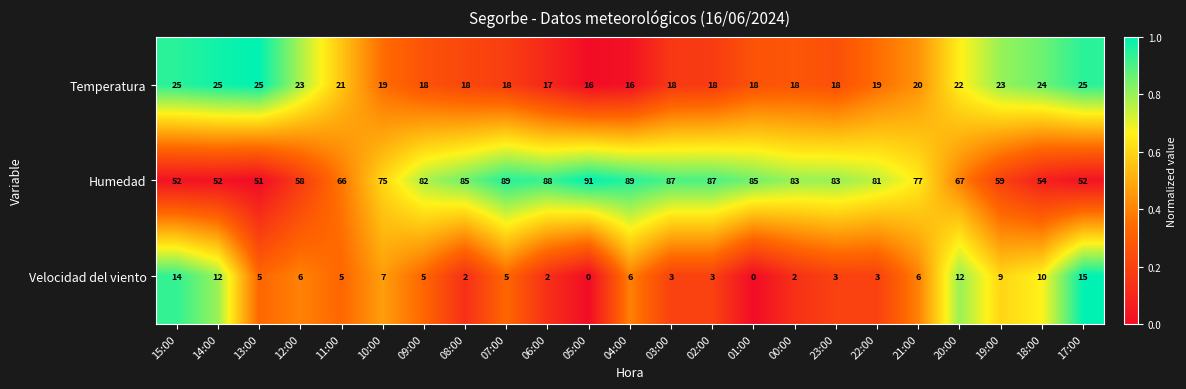

How many distinct data groups are displayed?

3